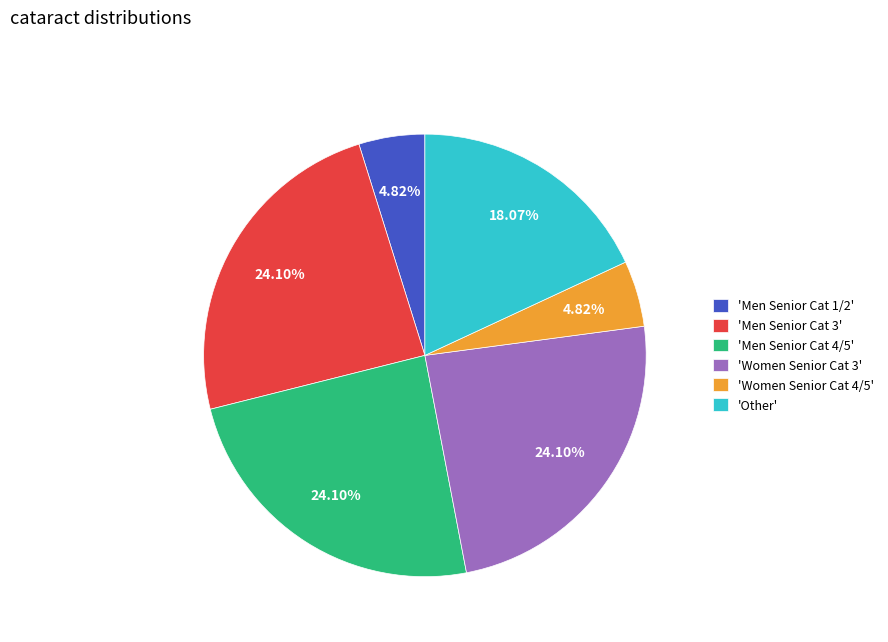

Does 'Men Senior Cat 4/5' account for over 50% of the chart?

No